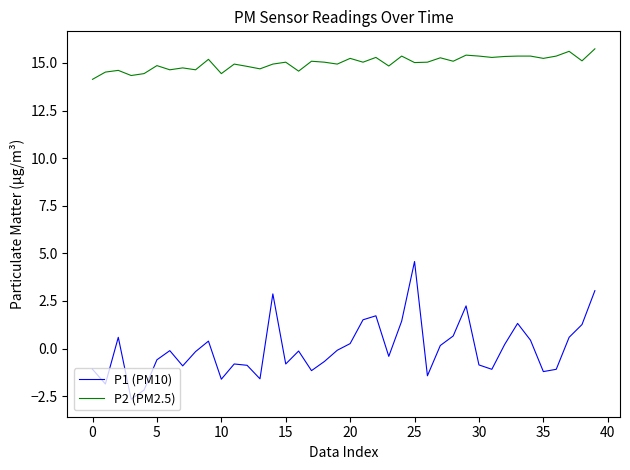

List the series in order of their overall mean, lowest first.

P1 (PM10), P2 (PM2.5)